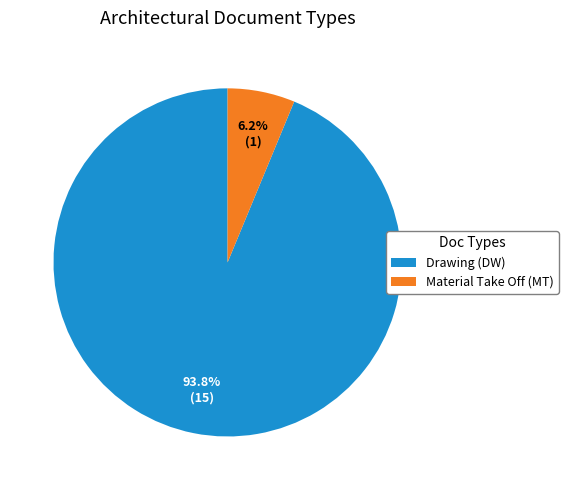

Which has a higher value, Drawing (DW) or Material Take Off (MT)?

Drawing (DW)